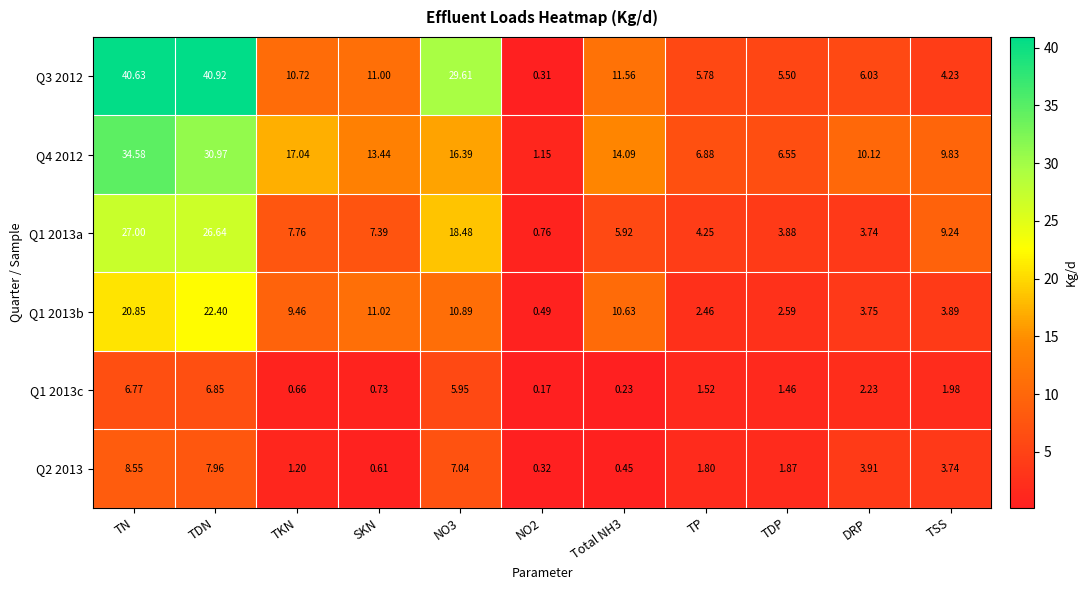

How many values in the Q1 2013a series are below 7?

5